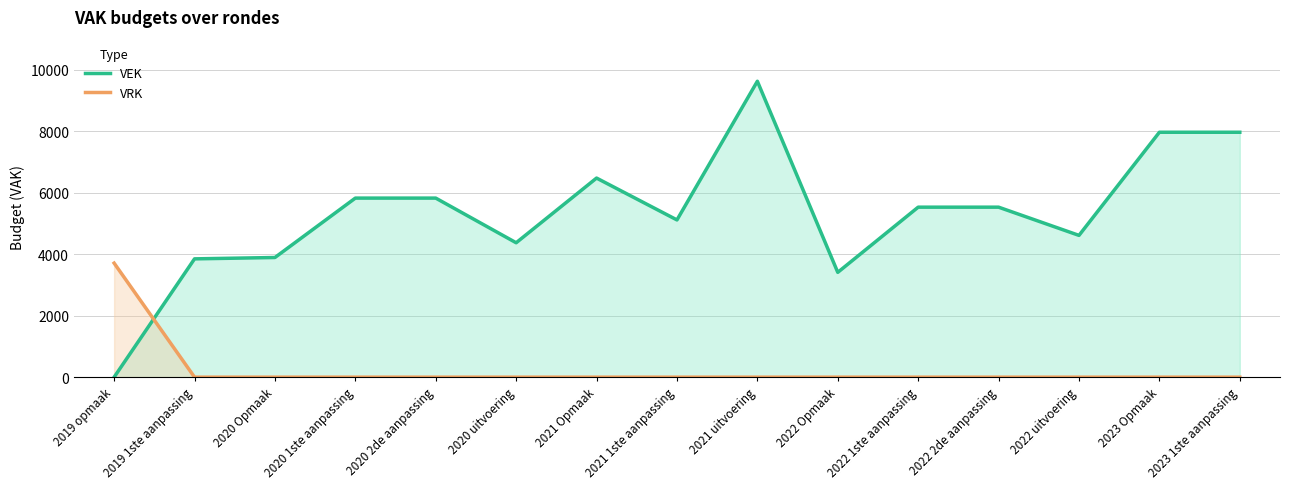

What is the average value of the VEK series?

5335